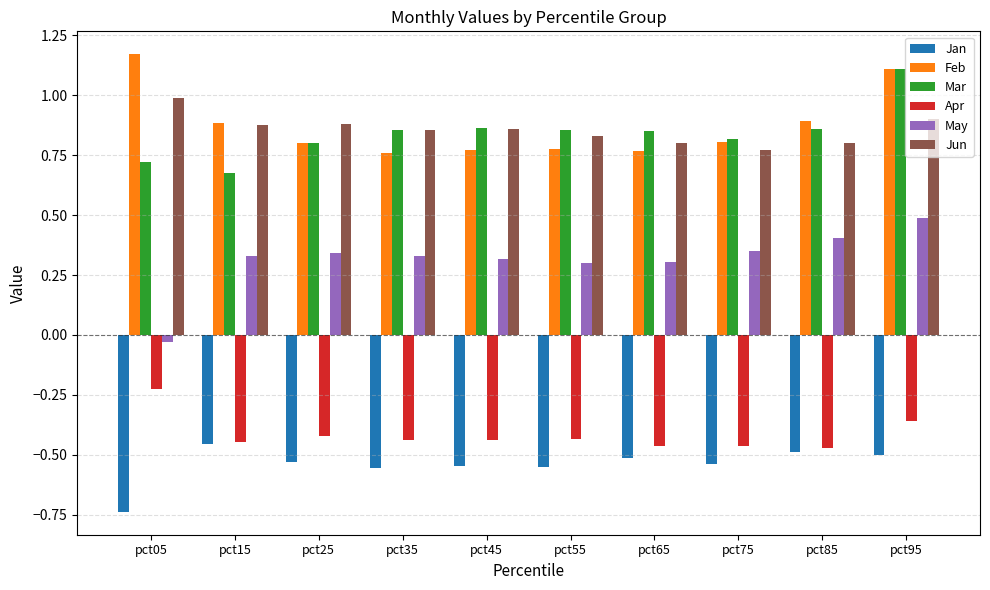

Which label corresponds to the smallest value in the chart?

pct05